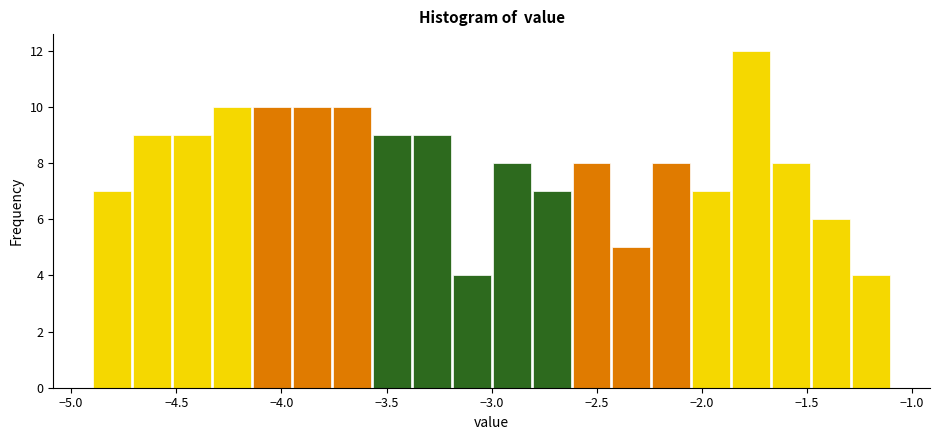

Read against the x-axis, roughly where is the centre of the tallest bar?

-1.75